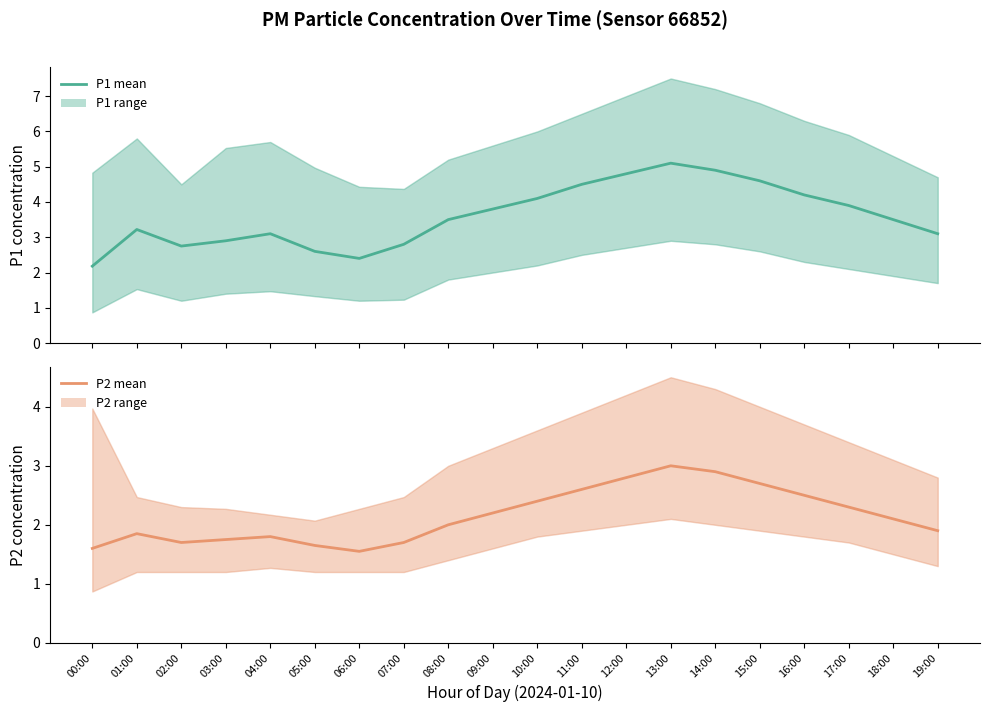

Rank the series by their average value, from lowest to highest.

P2 mean, P1 mean